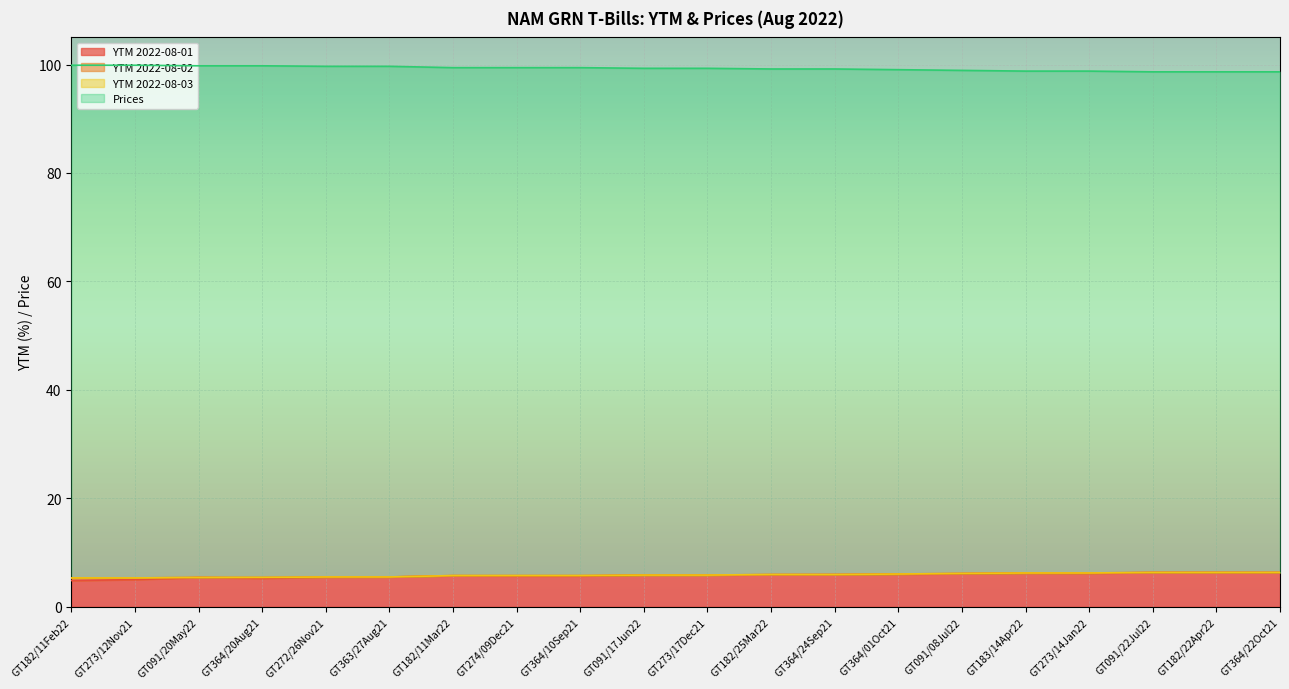

In YTM 2022-08-01, how many points are higher than both neighbors (excluding endpoints)?

3